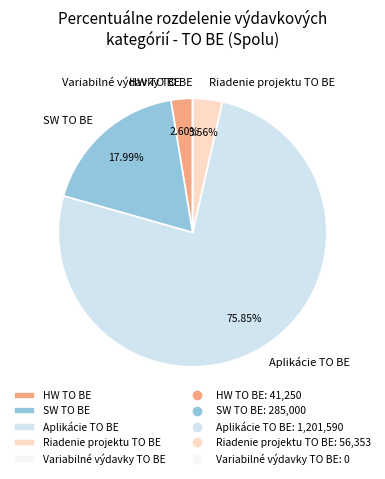

Which category has the biggest portion of the pie?

Aplikácie TO BE